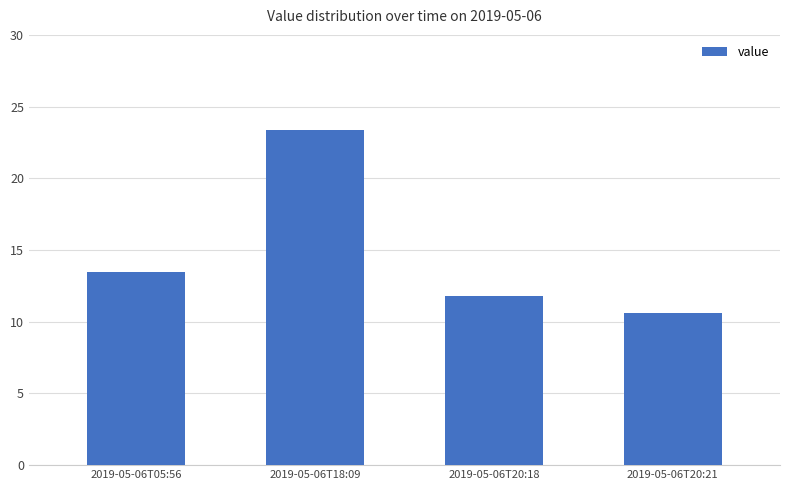

What is the average value?

14.8